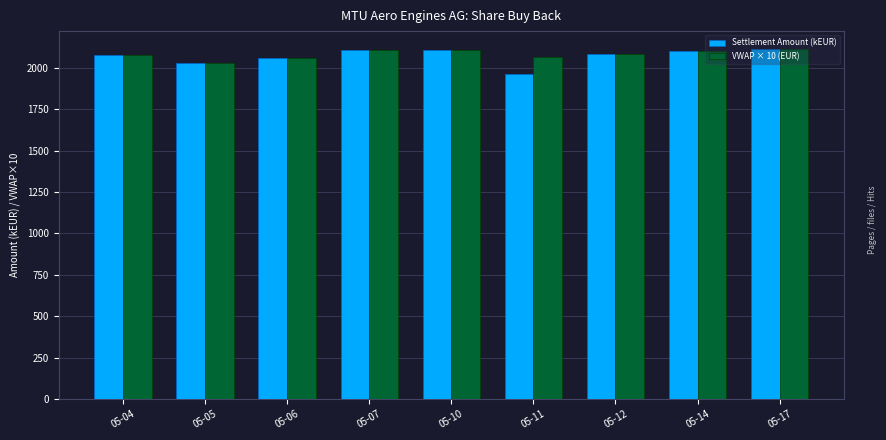

The Settlement Amount (kEUR) series shows 2056.7 at 05-06. True or false?

True